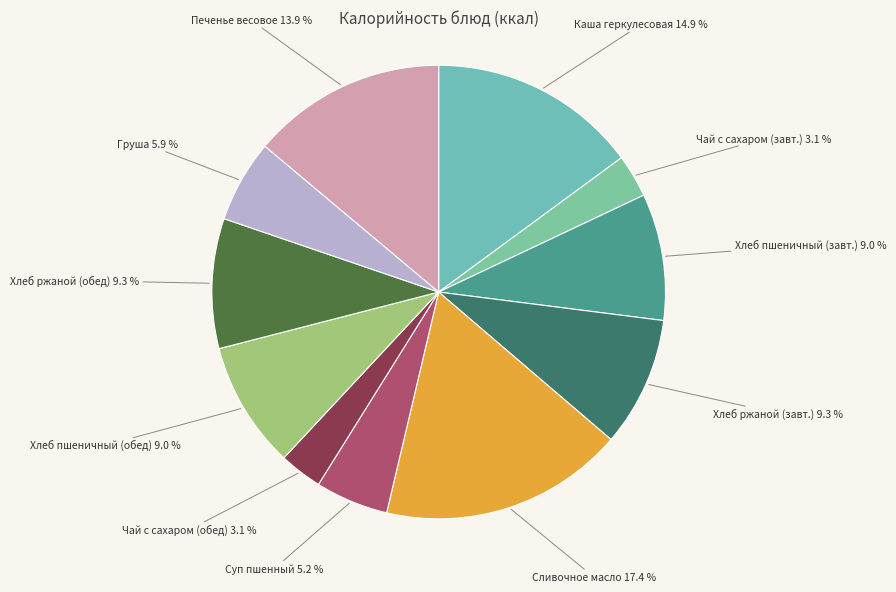

What is the total percentage of Груша and Сливочное масло?

23.3%